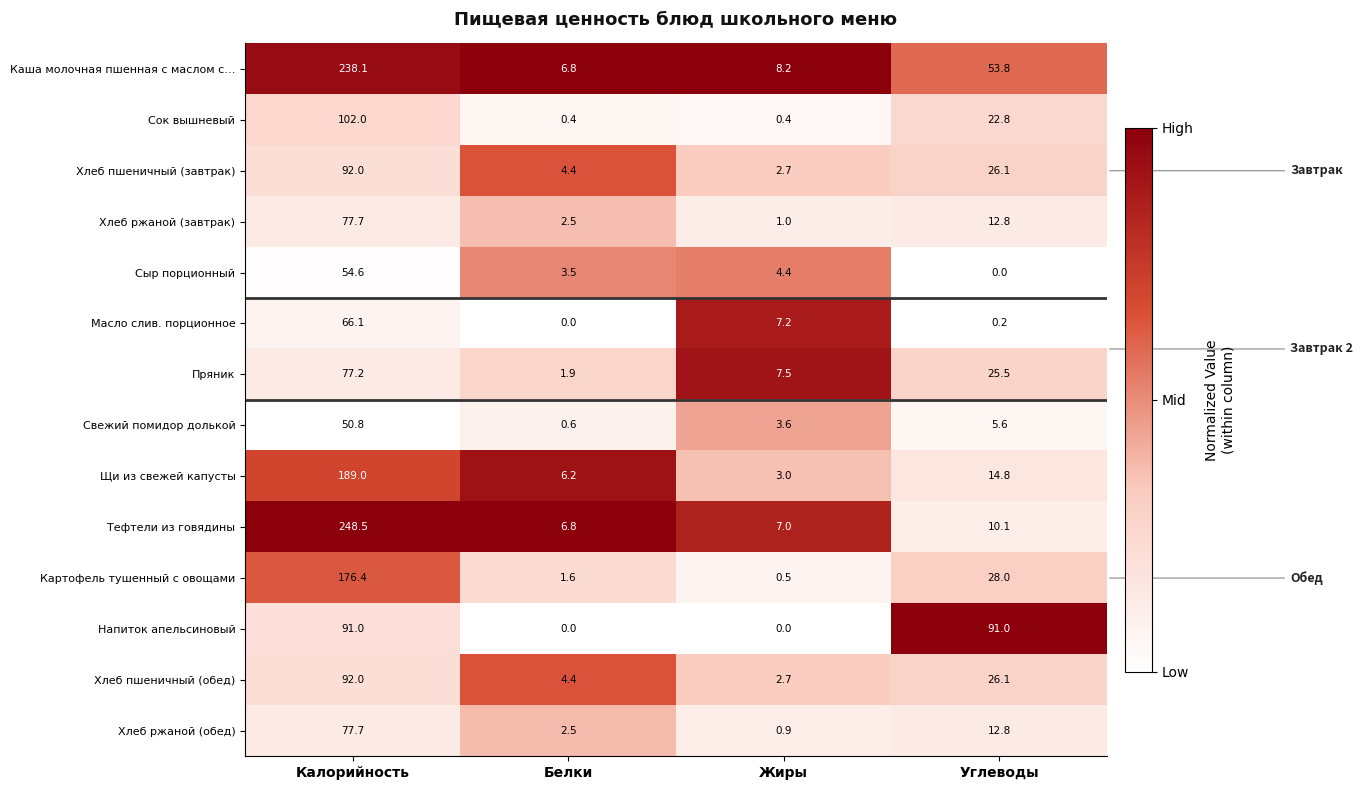

The Каша молочная пшенная с маслом с… series shows 6.8 at Белки. True or false?

True